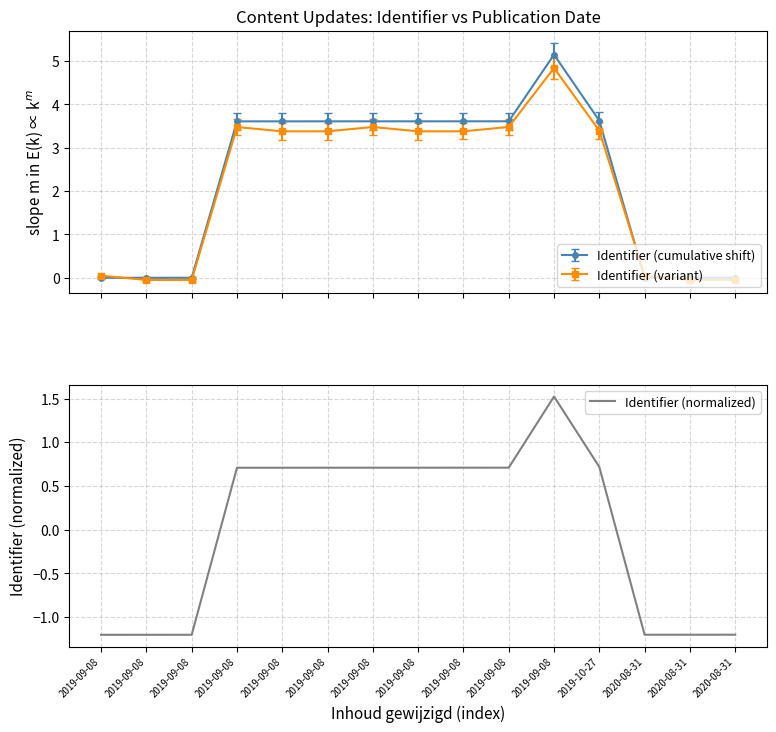

How many interior local peaks (higher than both neighbors) does the data have?

1